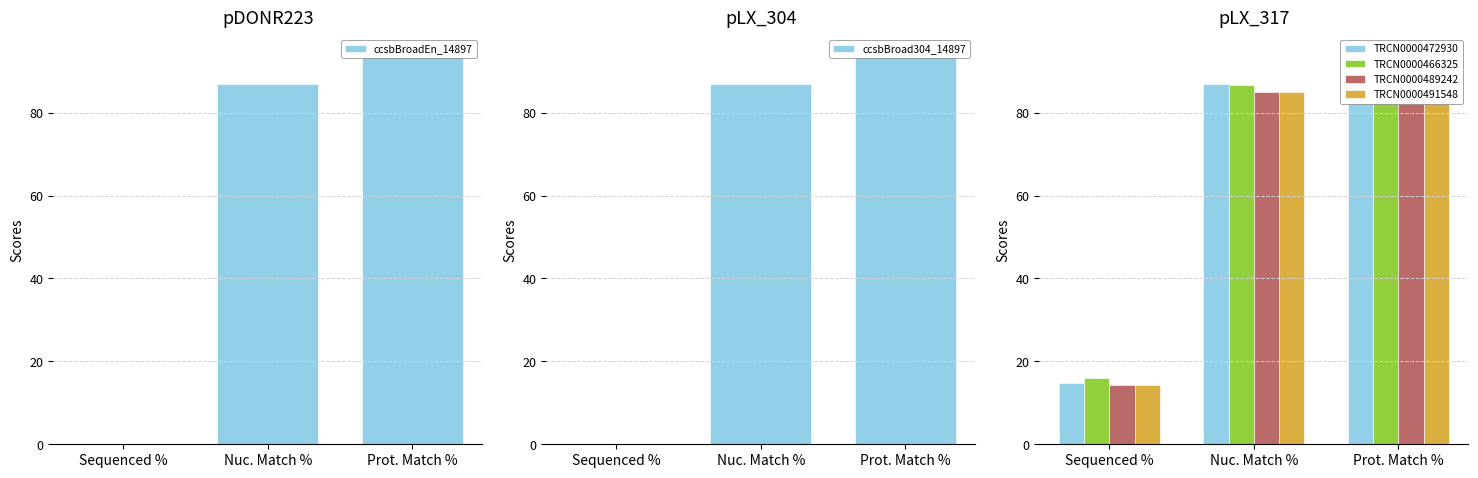

What is the difference between the maximum and minimum values in the TRCN0000466325 series?

77.7